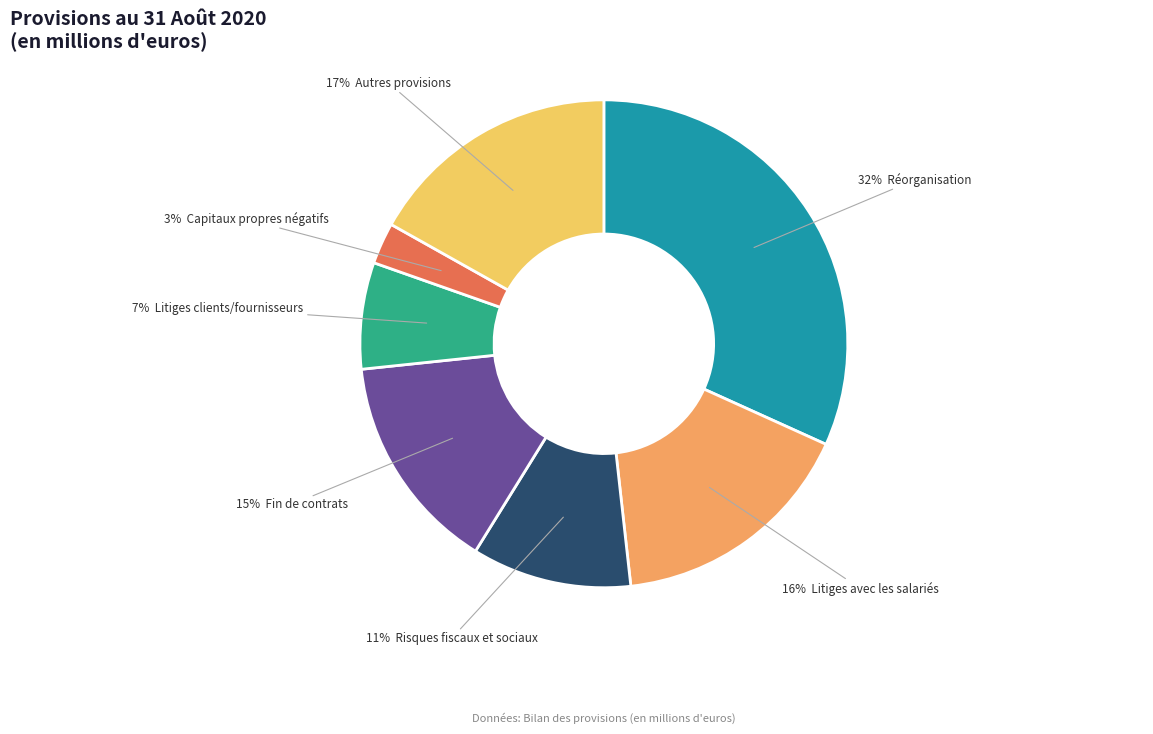

Is there a majority slice in this chart?

No